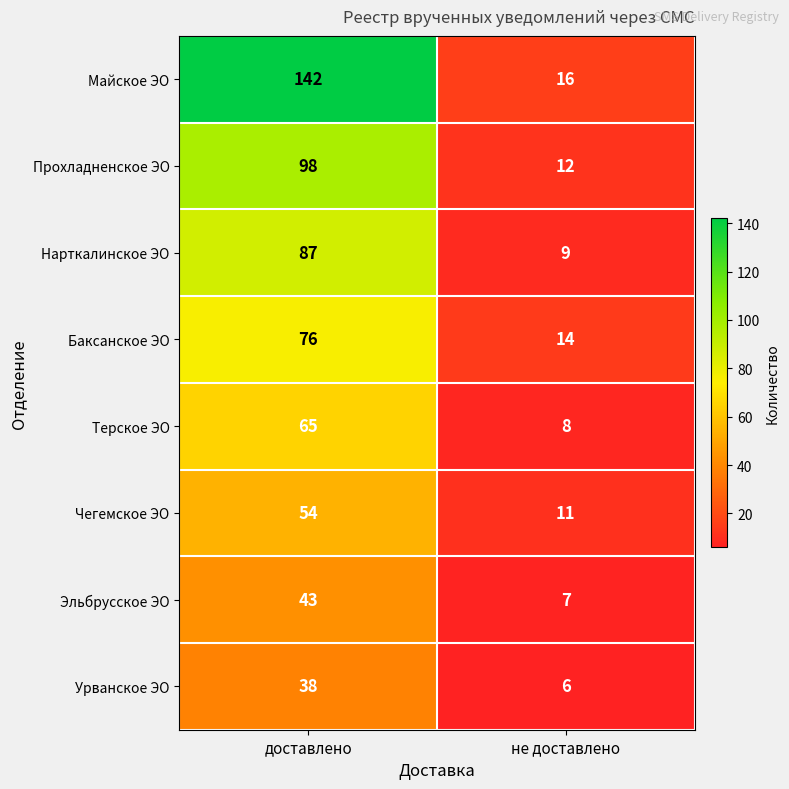

Reading left to right, list all the values displayed in this chart.

Майское ЭО: 142	16
Прохладненское ЭО: 98	12
Нарткалинское ЭО: 87	9
Баксанское ЭО: 76	14
Терское ЭО: 65	8
Чегемское ЭО: 54	11
Эльбрусское ЭО: 43	7
Урванское ЭО: 38	6